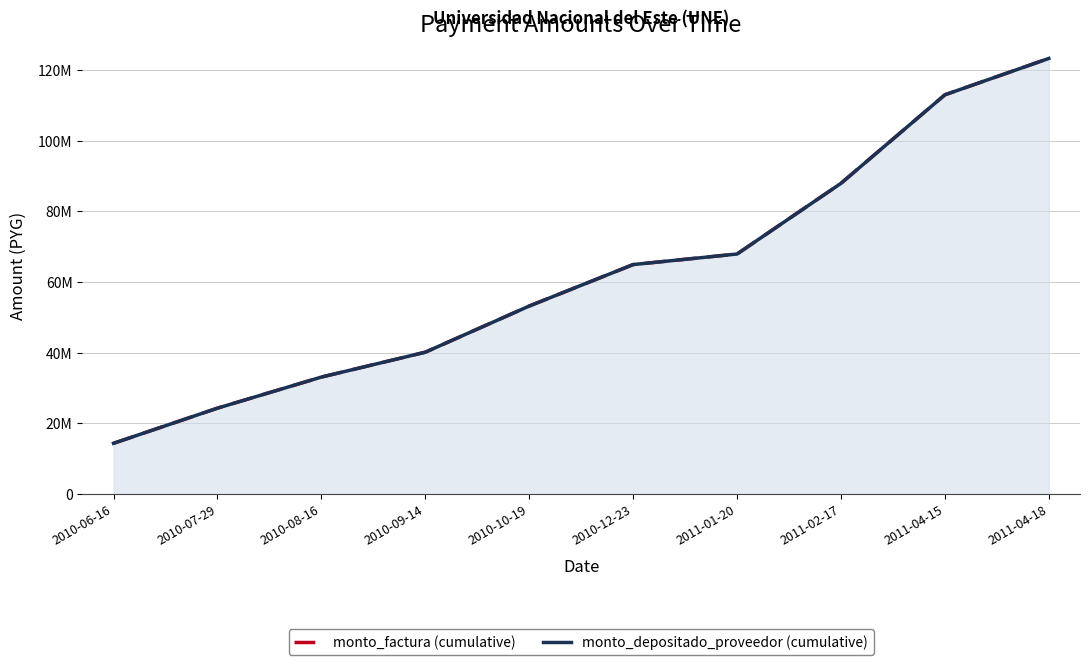

True or false: monto_depositado_proveedor (cumulative) and monto_factura (cumulative) cross at least once.

False